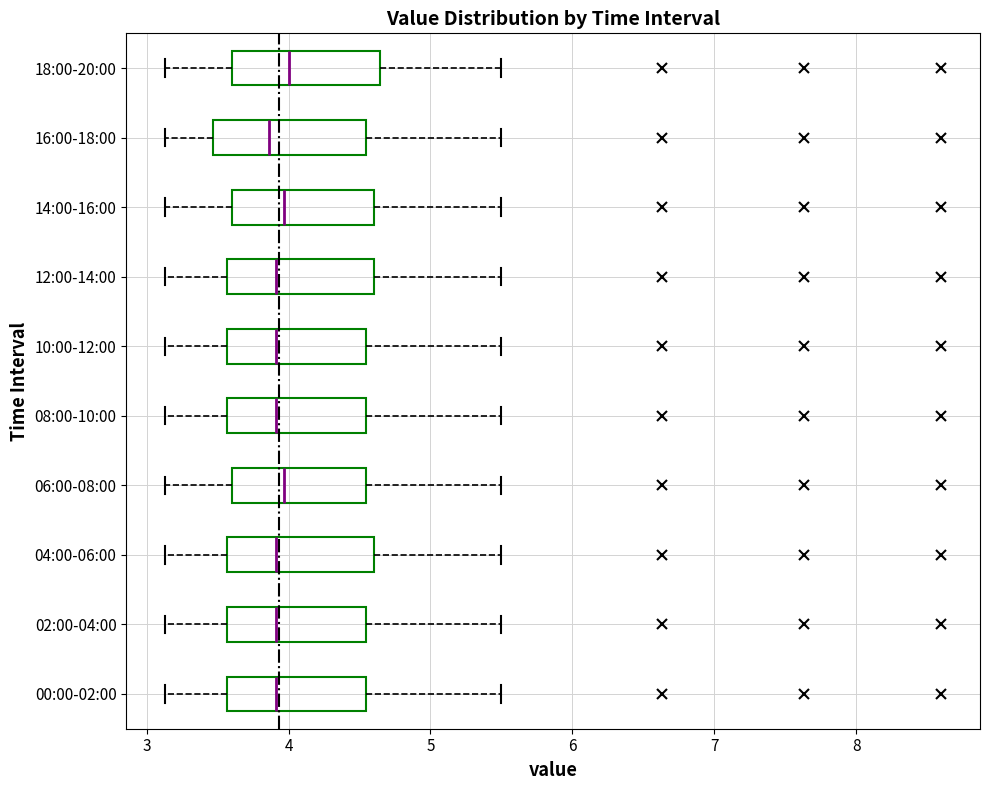

Where does the median line of the box for 04:00-06:00 sit on the x-axis? The values are not printed on the chart, so give them approximately, as read against the axis.

3.9